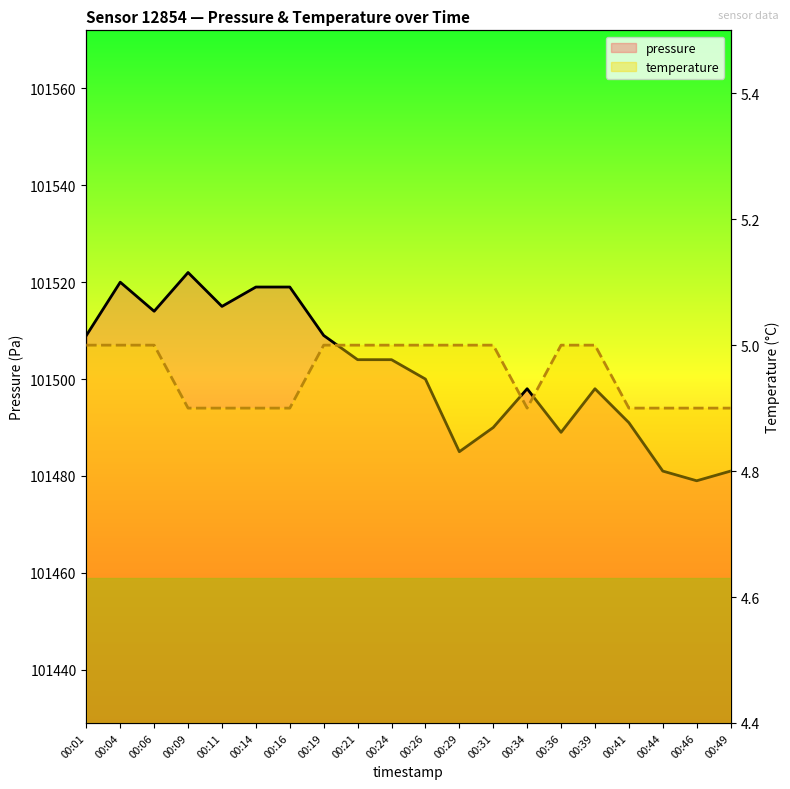

What is the sum of all temperature values?

99.1